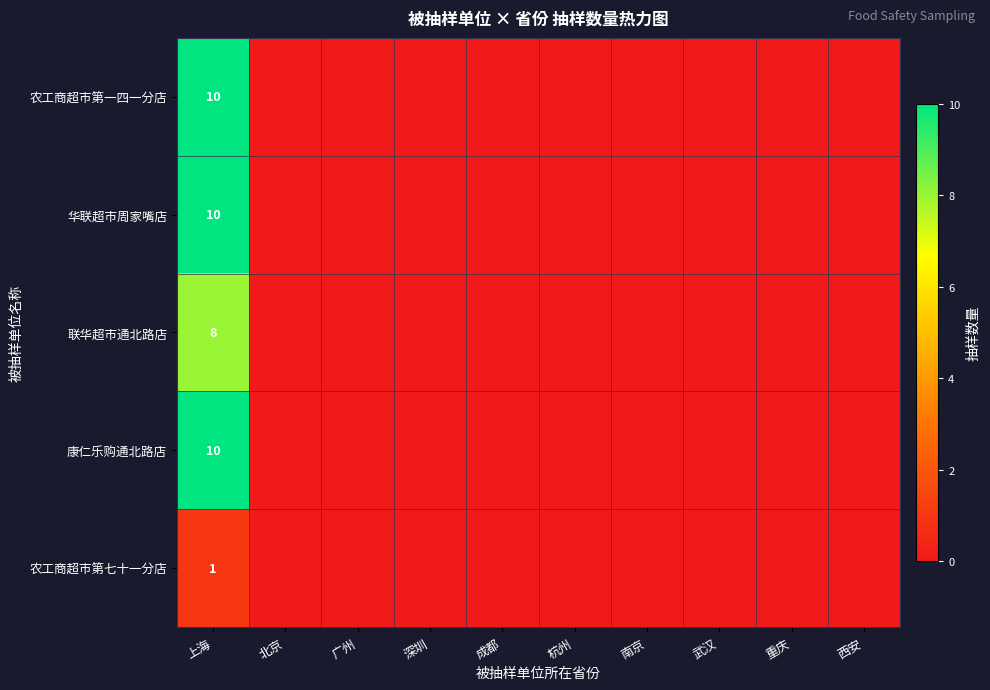

Is it true that 康仁乐购通北路店 equals 17 at 上海?

False